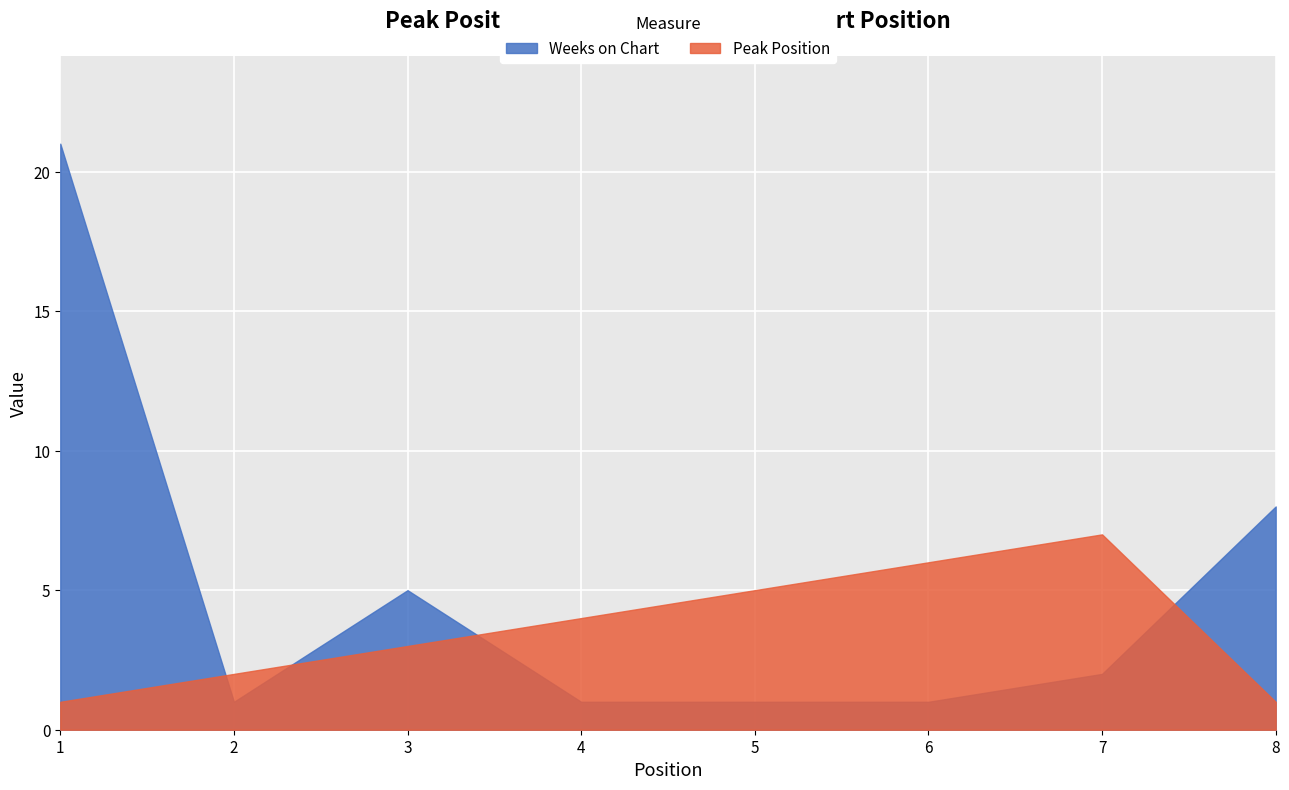

Where is Peak Position nearest to the value 4?

4